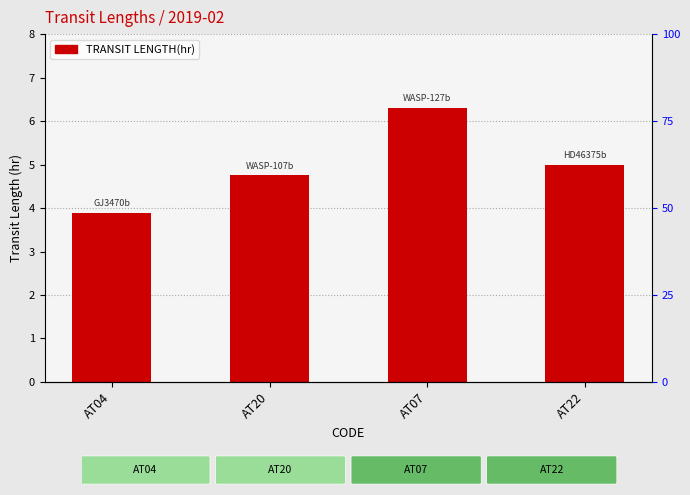

What is the sum of the values at AT04 and AT22?

8.9